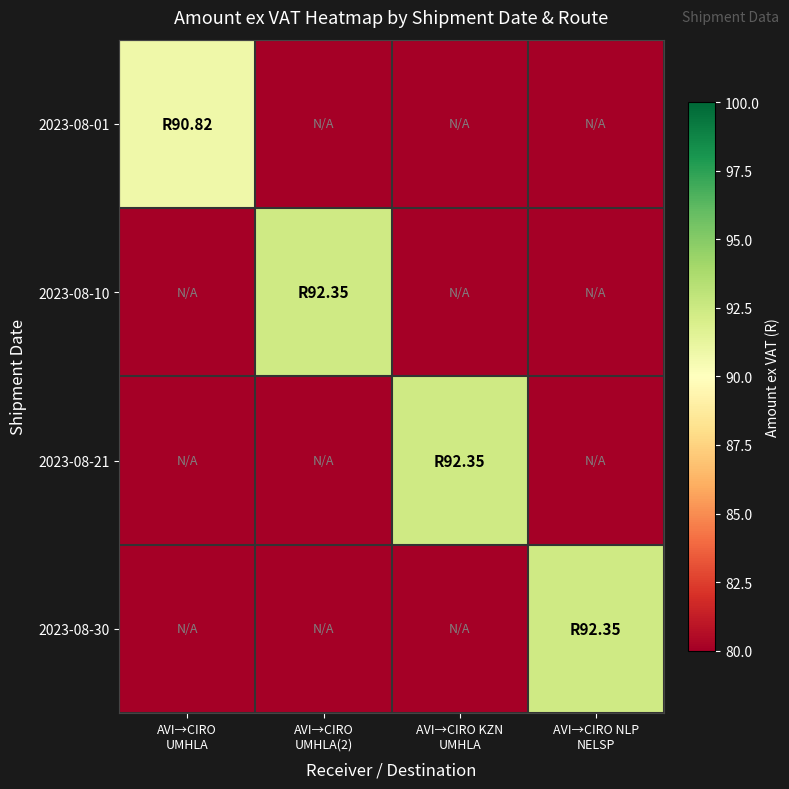

Reading right to left, what are all the values shown in this chart?

2023-08-01: AVI→CIRO NLP
NELSP=0.0	AVI→CIRO KZN
UMHLA=0.0	AVI→CIRO
UMHLA(2)=0.0	AVI→CIRO
UMHLA=90.8
2023-08-10: AVI→CIRO NLP
NELSP=0.0	AVI→CIRO KZN
UMHLA=0.0	AVI→CIRO
UMHLA(2)=92.3	AVI→CIRO
UMHLA=0.0
2023-08-21: AVI→CIRO NLP
NELSP=0.0	AVI→CIRO KZN
UMHLA=92.3	AVI→CIRO
UMHLA(2)=0.0	AVI→CIRO
UMHLA=0.0
2023-08-30: AVI→CIRO NLP
NELSP=92.3	AVI→CIRO KZN
UMHLA=0.0	AVI→CIRO
UMHLA(2)=0.0	AVI→CIRO
UMHLA=0.0